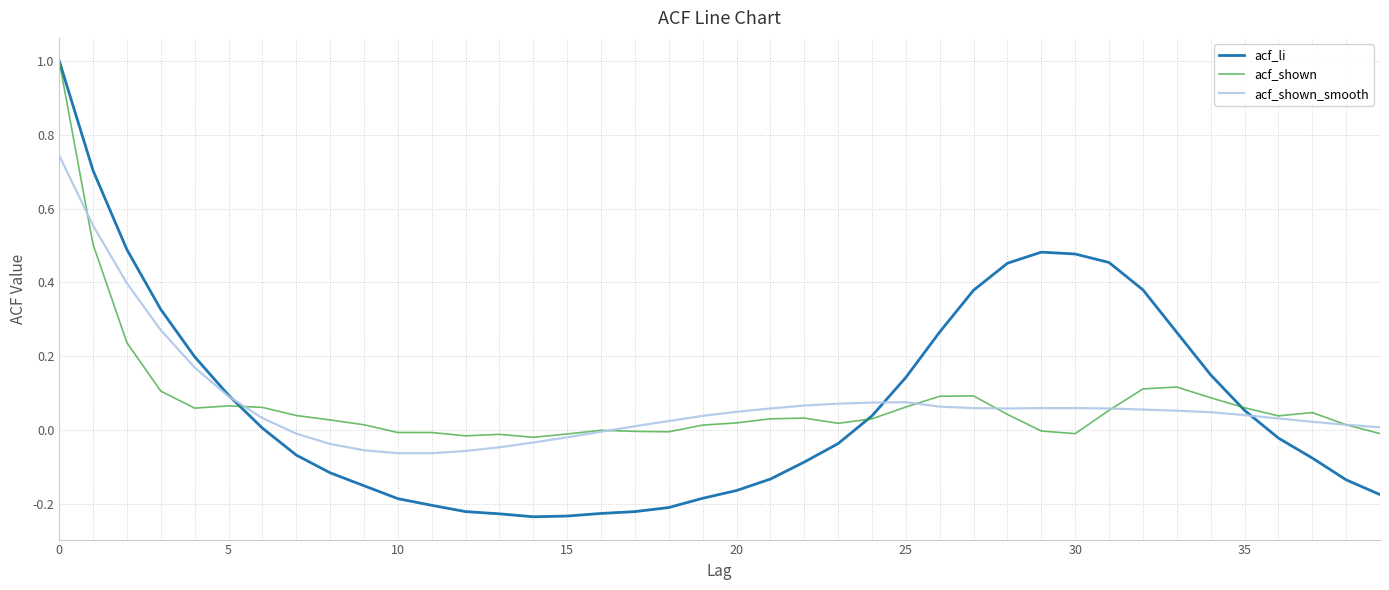

What are all the series names shown in the legend?

acf_li, acf_shown, acf_shown_smooth